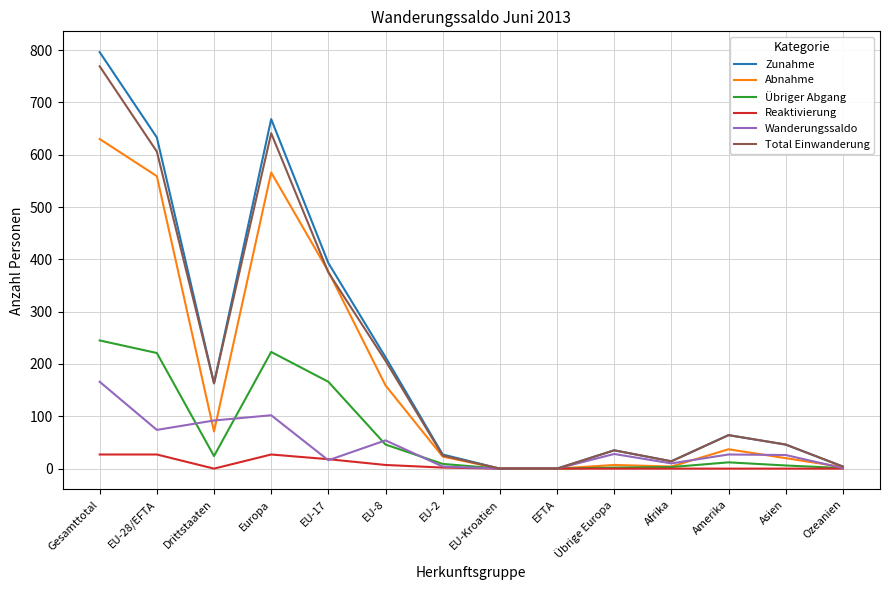

Is it true that Wanderungssaldo equals 0 at EFTA?

True